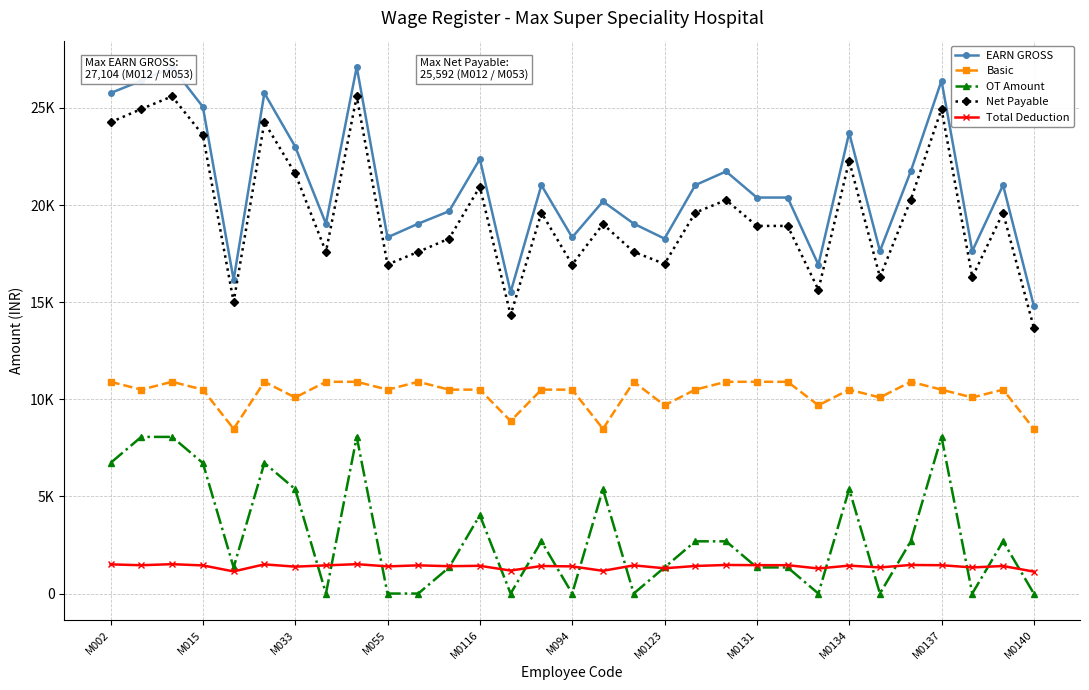

Reading left to right, list all the values displayed in this chart.

EARN GROSS: 25760	26399	27104	25055	16153	25760	23006	19040	27104	18335	19040	19679	22367	15514	21023	18335	20185	19040	18269	21023	21728	20384	20384	16925	23711	17630	21728	26399	17630	21023	14809
Basic: 10900	10496	10900	10496	8478	10900	10092	10900	10900	10496	10900	10496	10496	8881	10496	10496	8478	10900	9689	10496	10900	10900	10900	9689	10496	10092	10900	10496	10092	10496	8478
OT Amount: 6720	8064	8064	6720	1344	6720	5376	0	8064	0	0	1344	4032	0	2688	0	5376	0	1344	2688	2688	1344	1344	0	5376	0	2688	8064	0	2688	0
Net Payable: 24258	24941	25592	23607	15014	24258	21622	17589	25592	16937	17589	18271	20939	14331	19605	16937	19016	17589	16968	19605	20257	18923	18923	15635	22273	16286	20257	24941	16286	19605	13680
Total Deduction: 1502	1458	1512	1448	1139	1502	1384	1451	1512	1398	1451	1408	1428	1183	1418	1398	1169	1451	1301	1418	1471	1461	1461	1290	1438	1344	1471	1458	1344	1418	1129